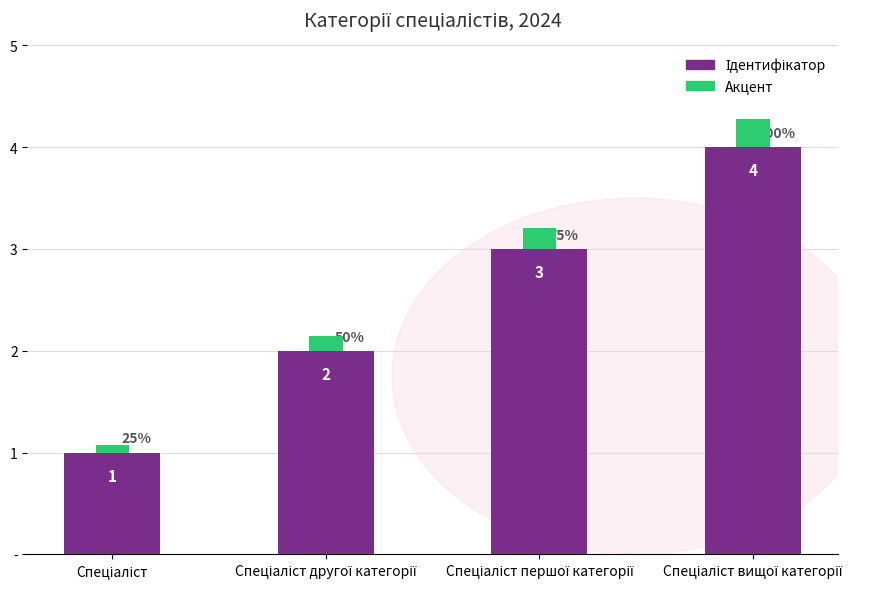

Are the bars grouped side by side (vs. stacked)?

No